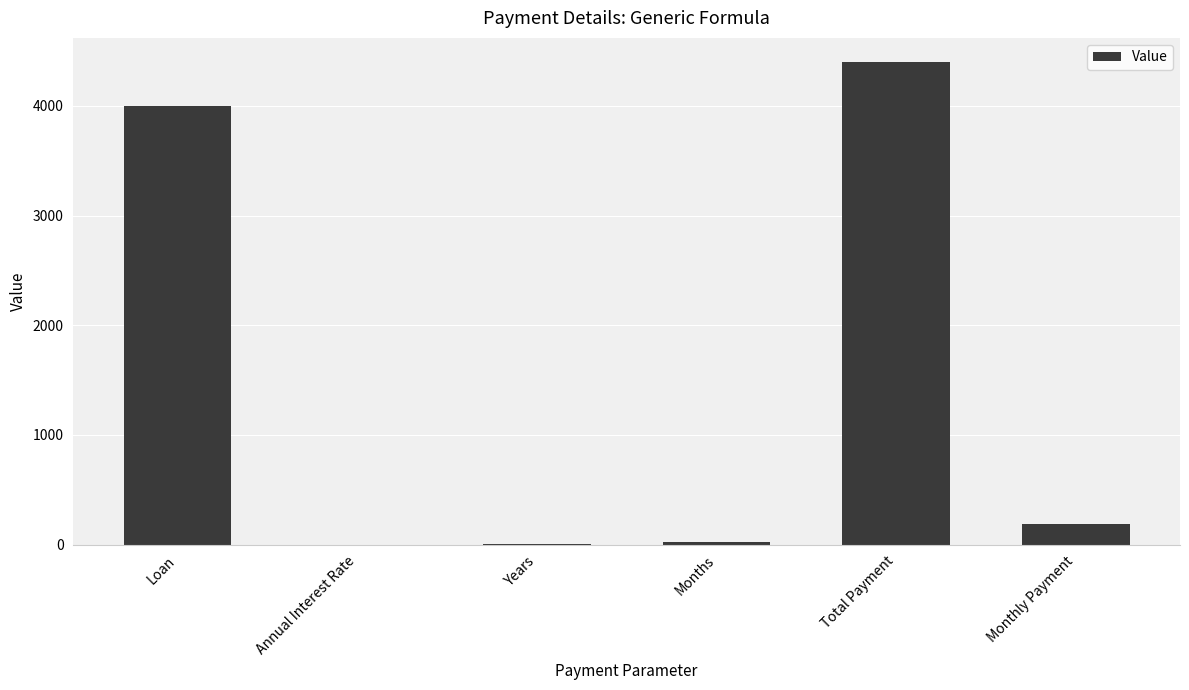

What is the sum of all values?

8609.4